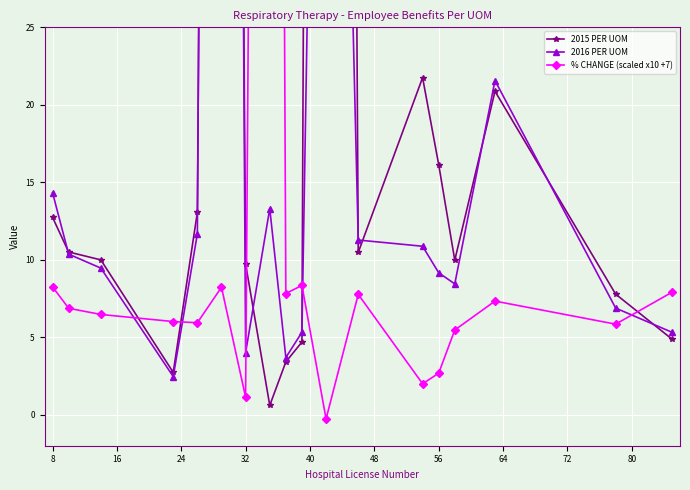

Rank the series by their average value, from highest to lowest.

2015 PER UOM, 2016 PER UOM, % CHANGE (scaled x10 +7)